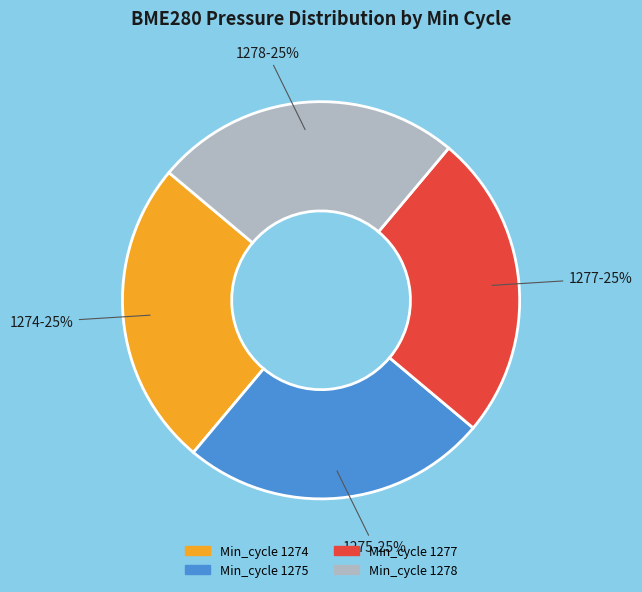

To the nearest percent, what is the average slice percentage?

25%